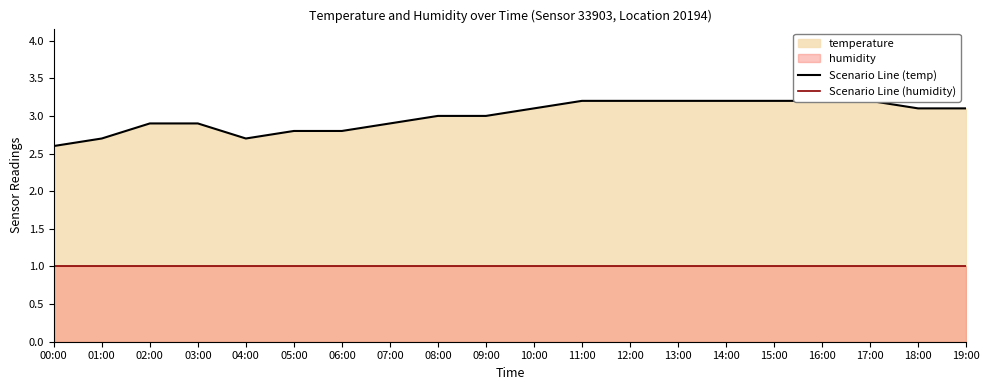

What position from the left is 14:00?

15